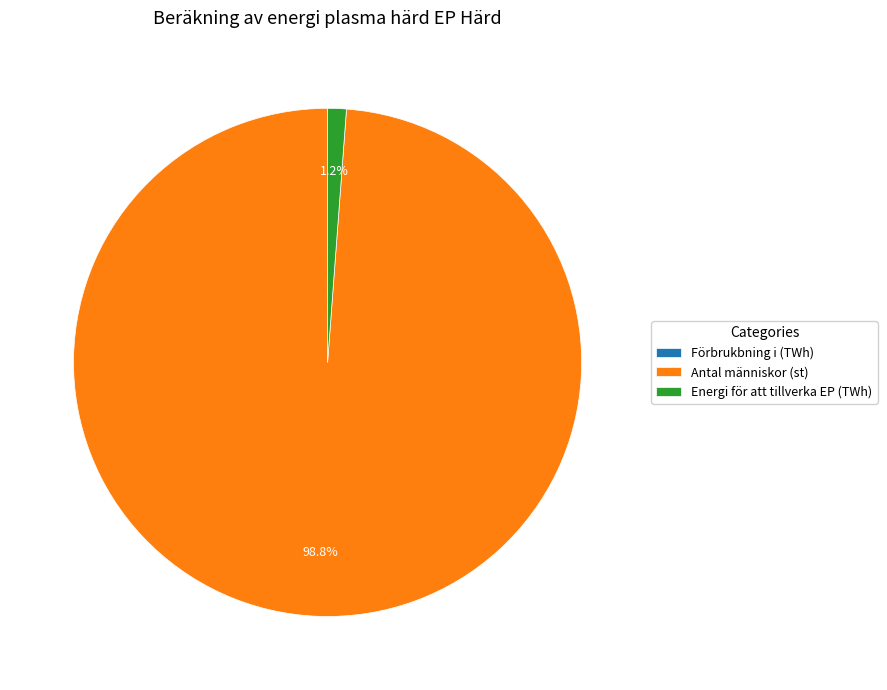

What is the largest slice in the pie chart?

Antal människor (st)